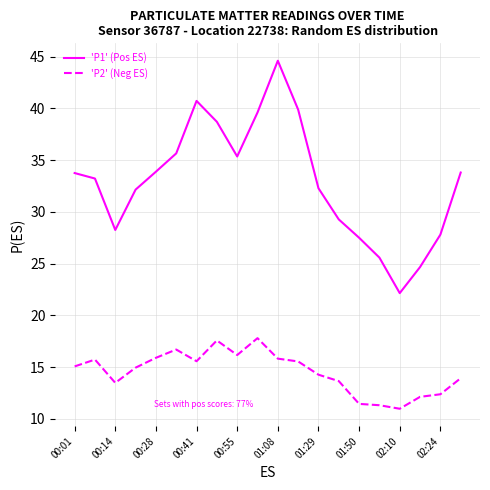

Count the number of data series in this chart.

2